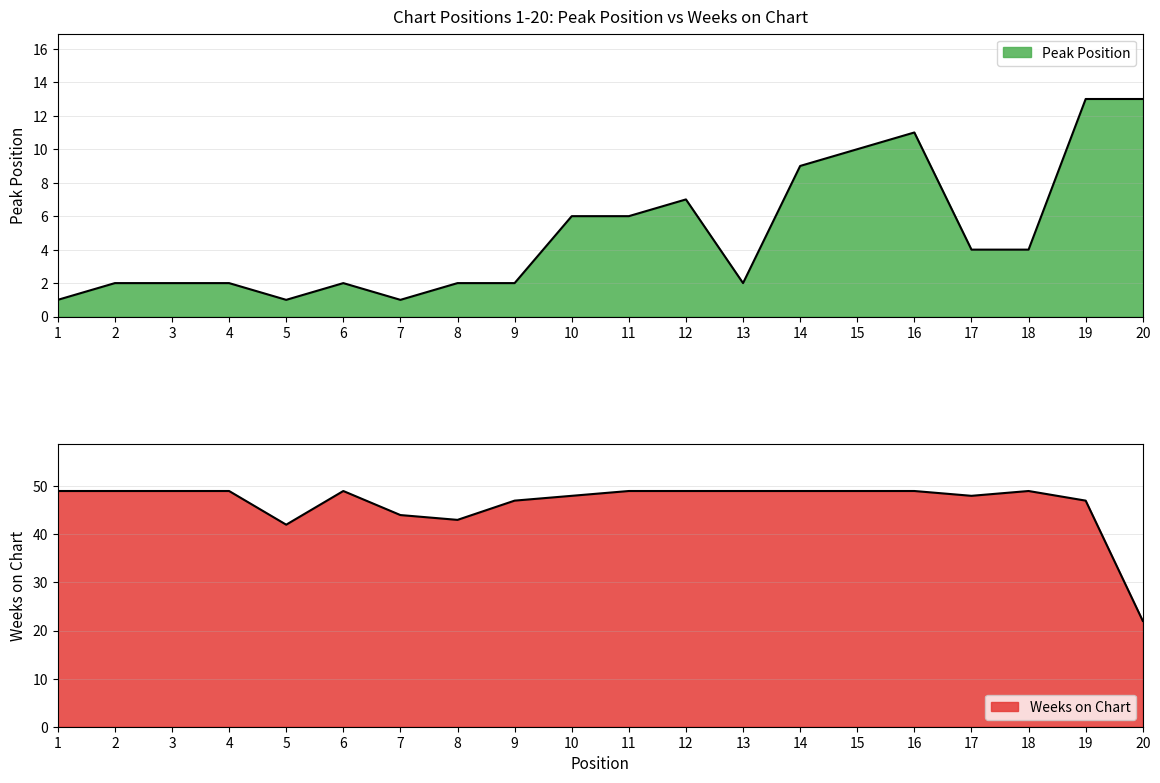

Where is the first local maximum for Peak Position?

6